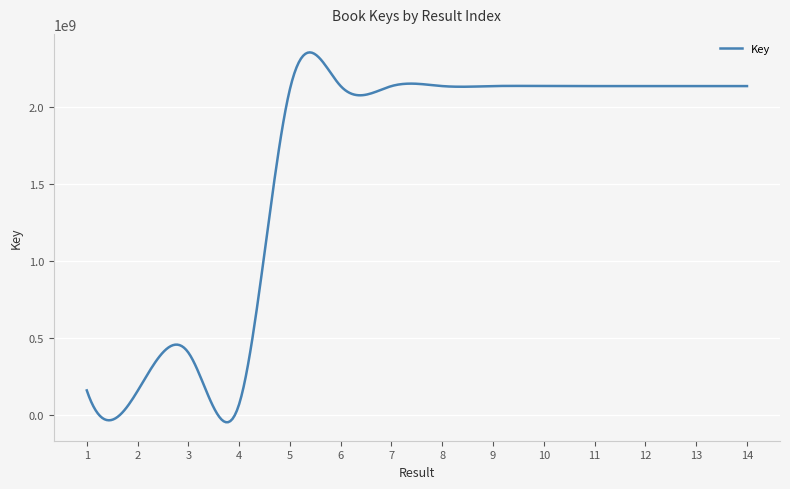

Is this an area chart (filled region under the line)?

No